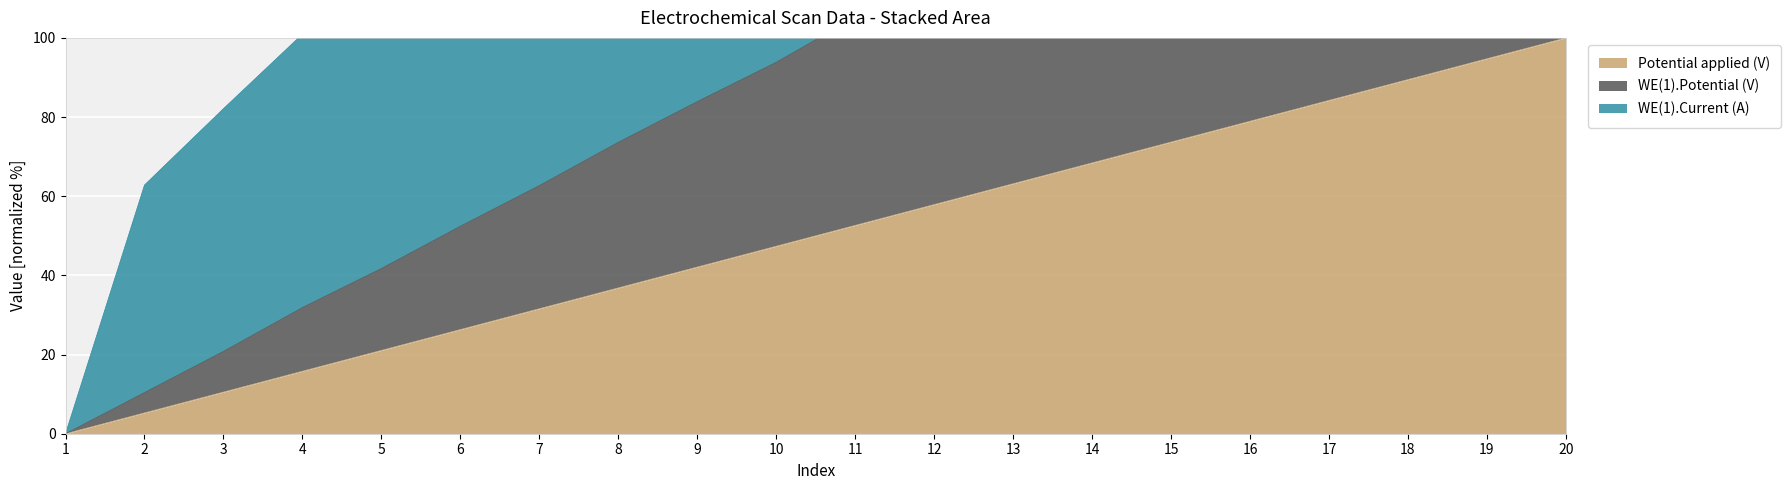

At which label does Potential applied (V) reach its peak?

20